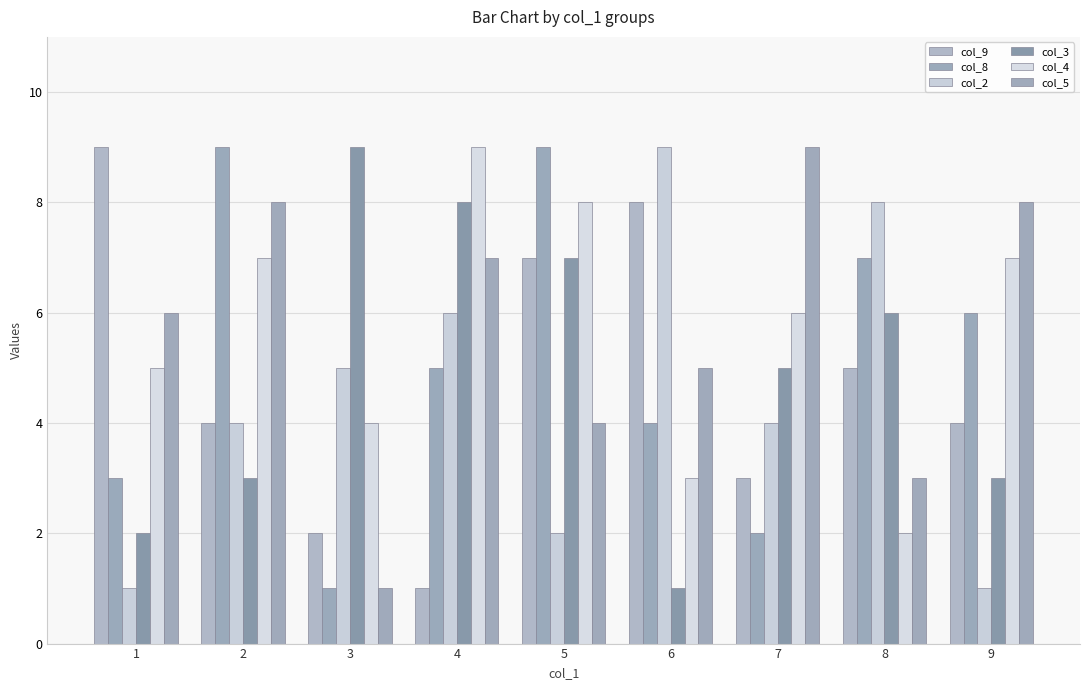

Is the value of col_9 at 5 greater than the value of col_4 at 1?

Yes